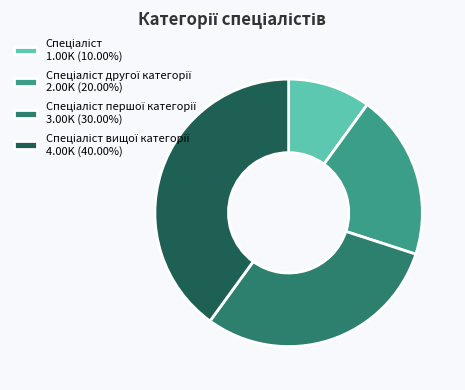

Is there a majority slice in this chart?

No